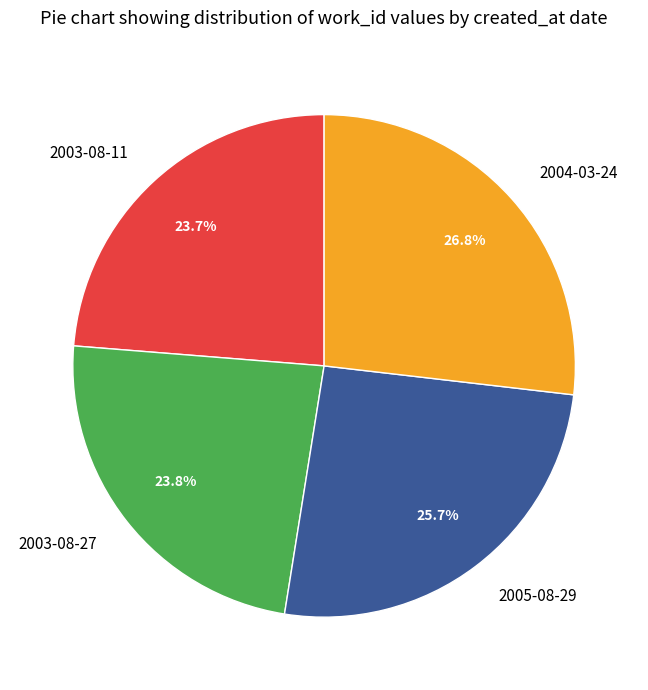

Does 2003-08-27 represent more than half of the total?

No